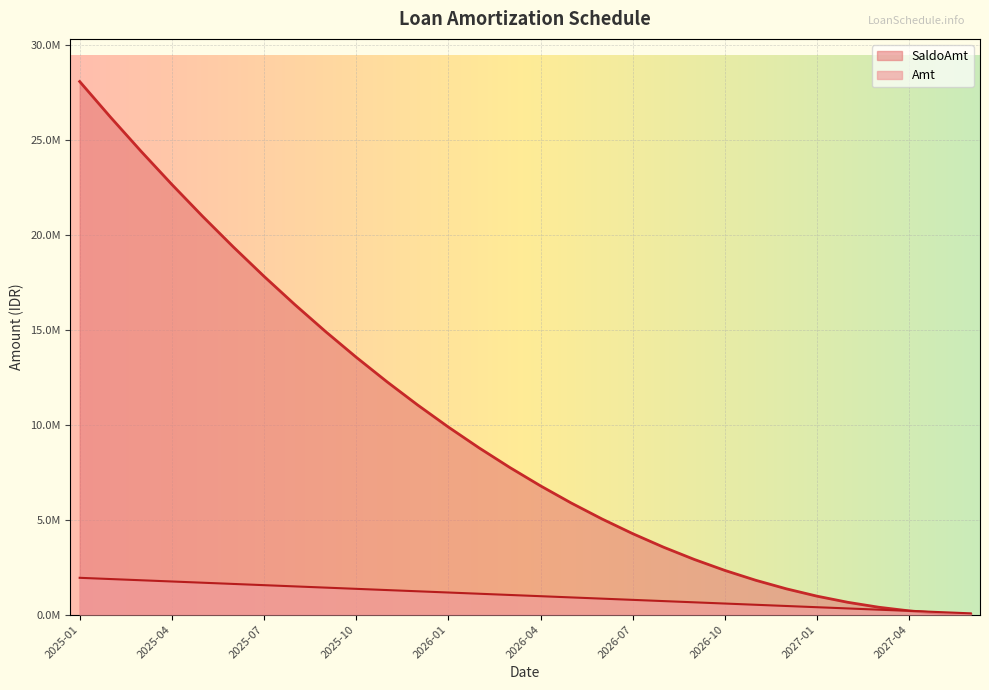

True or false: Amt has more than 2 interior local peaks.

False